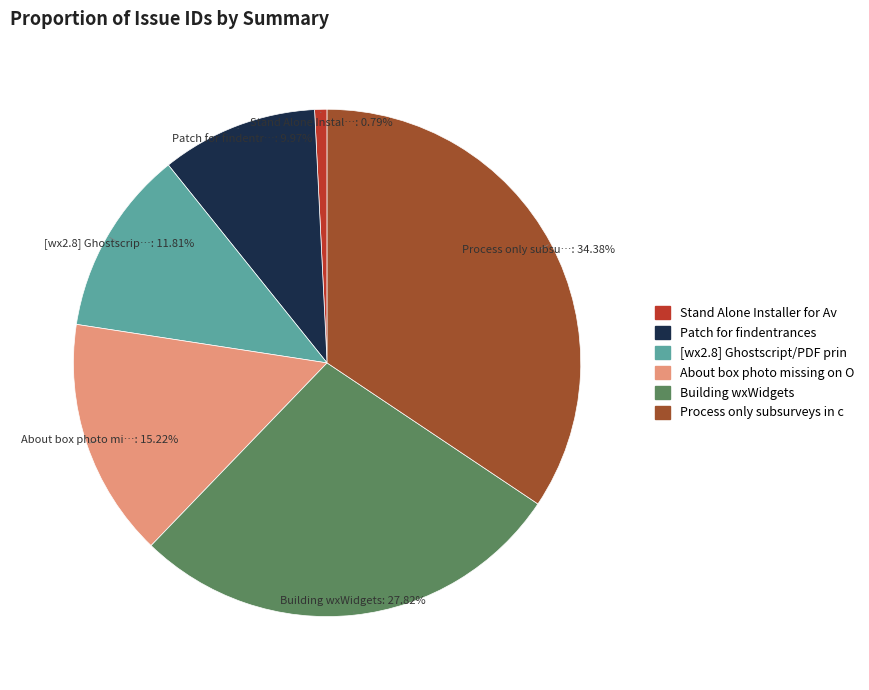

How many slices are in this pie chart?

6